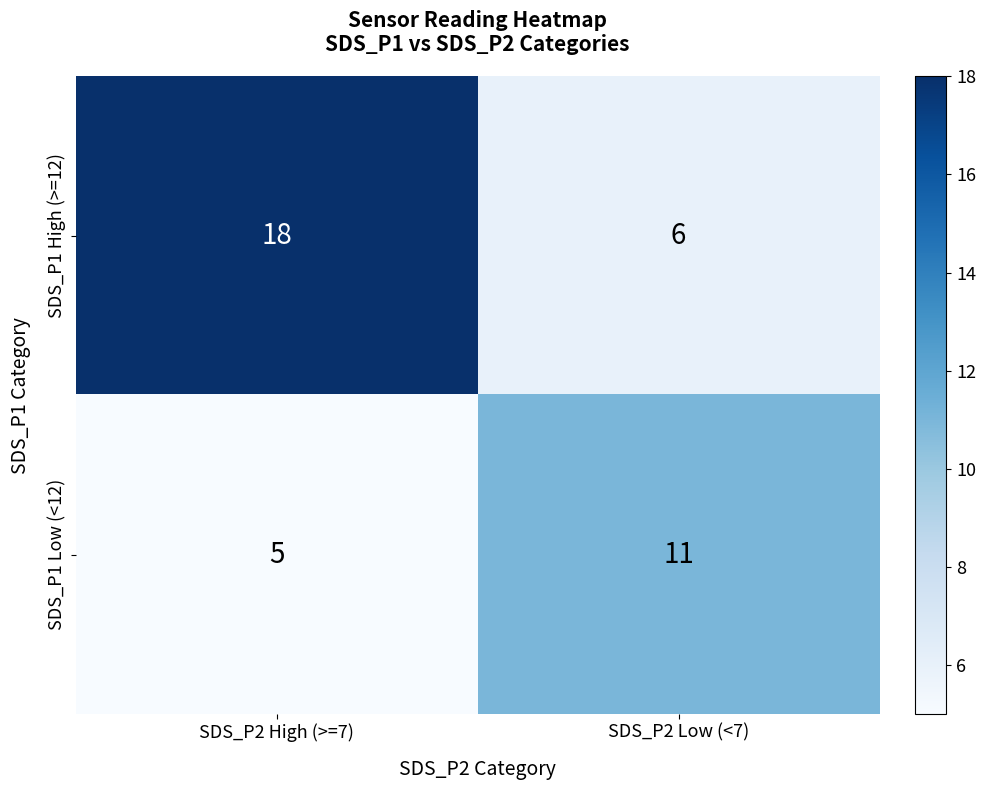

What is the smallest value displayed?

5